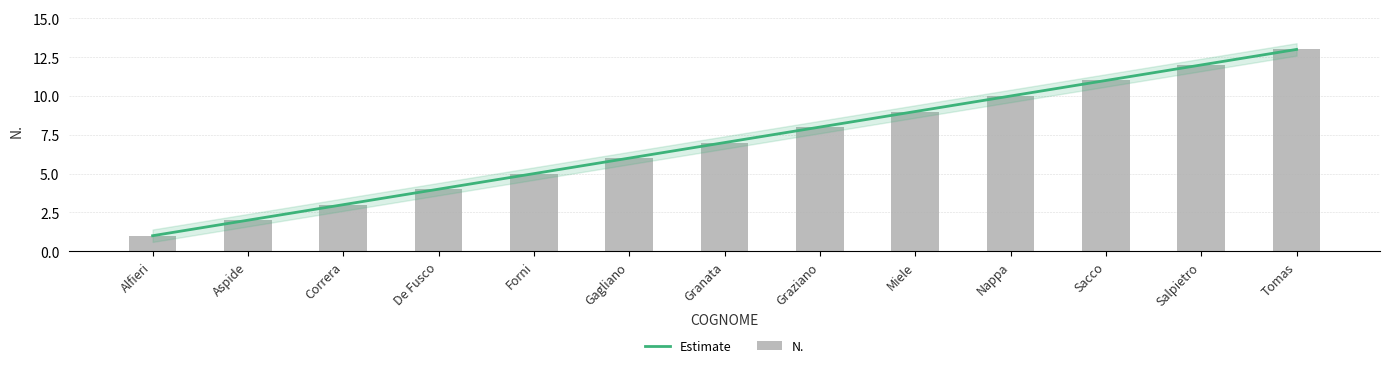

What is the difference between the maximum and minimum values?

12